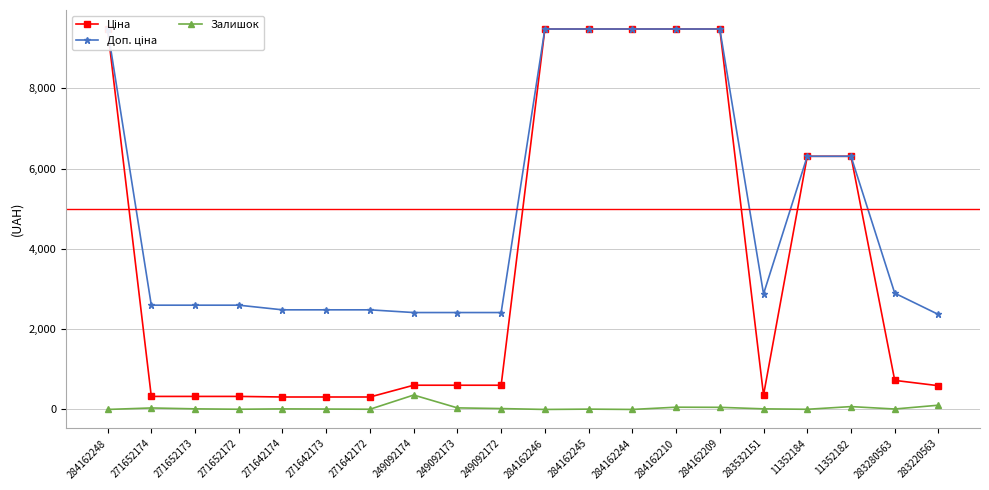

What position from the right is 271642173?

15